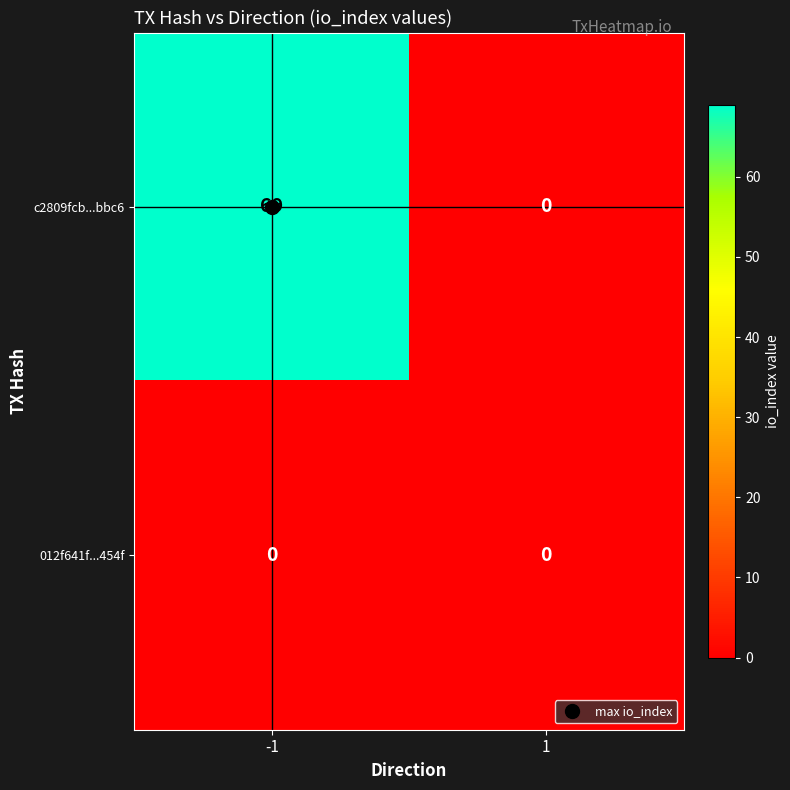

The value of 012f641f...454f at 1 is 0. True or false?

True